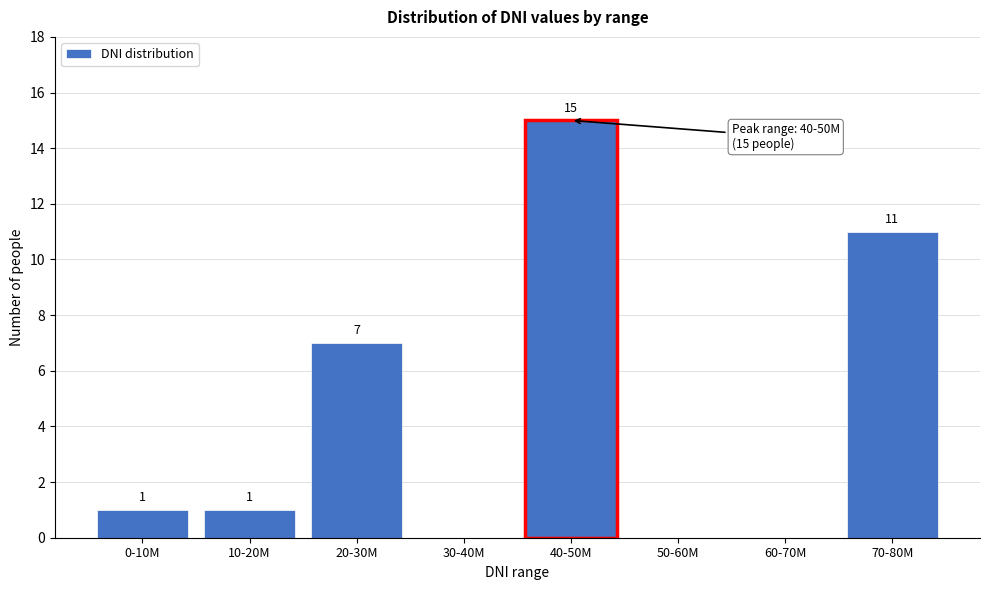

Reading left to right, transcribe all the data shown in this chart.

0-10M=1	10-20M=1	20-30M=7	30-40M=0	40-50M=15	50-60M=0	60-70M=0	70-80M=11